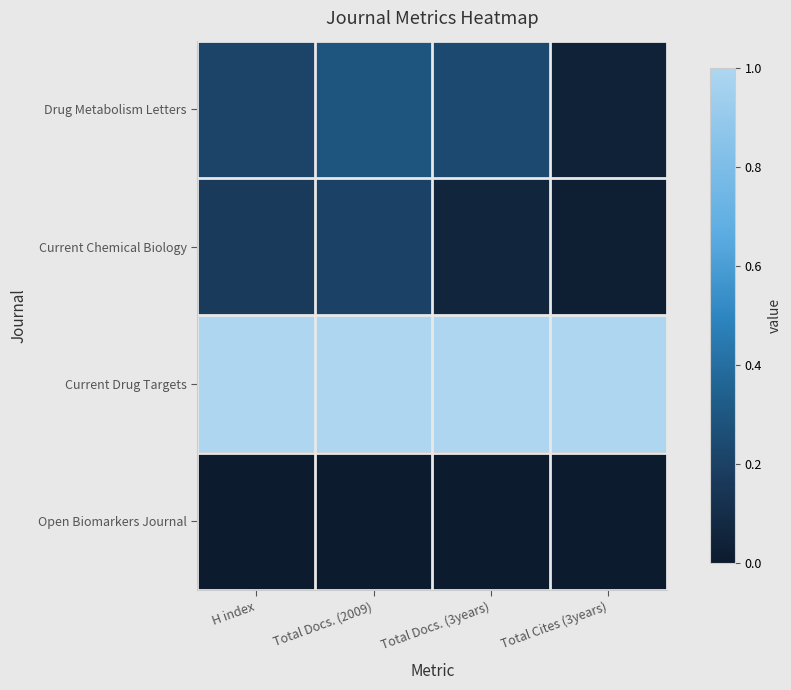

Which category has the highest value across all series?

H index